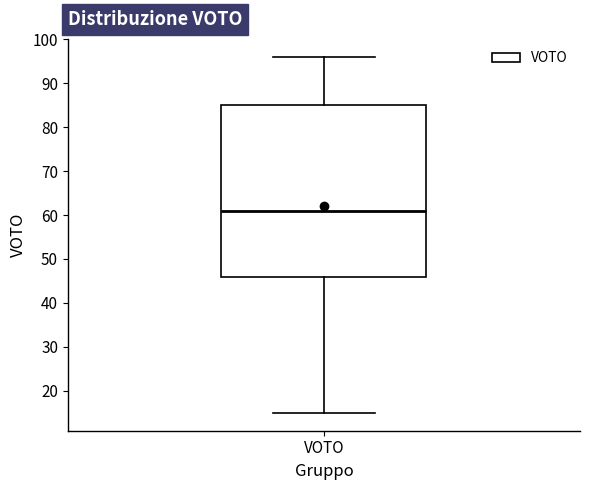

Where is the lower edge of the box for VOTO on the y-axis? The values are not printed on the chart, so give them approximately, as read against the axis.

46